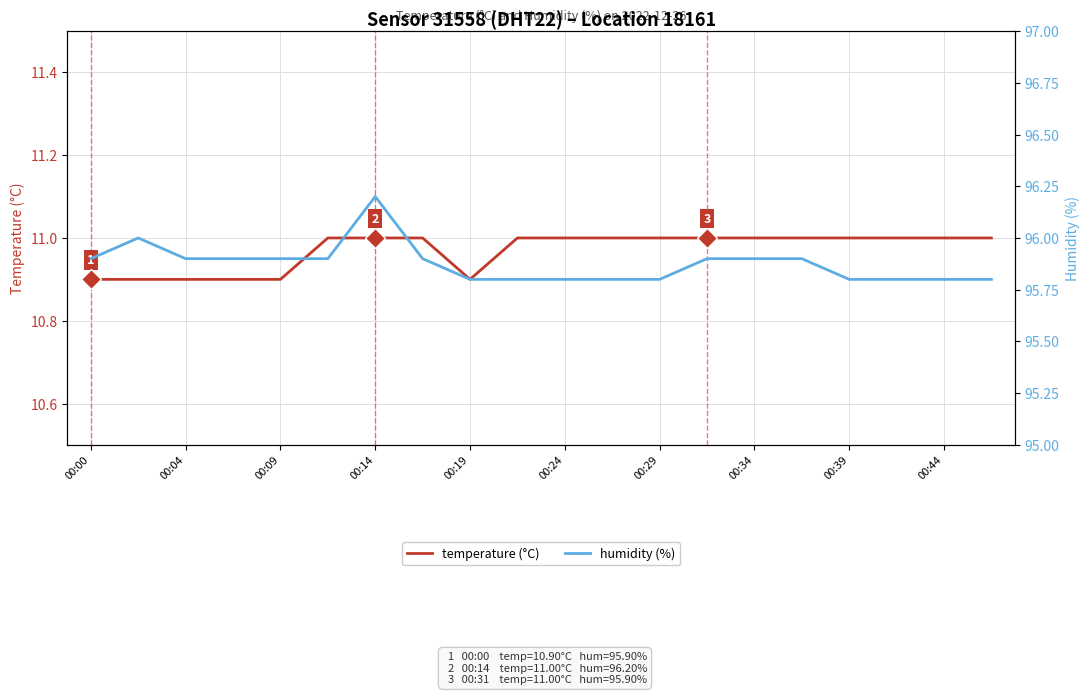

The humidity (%) series shows 147.6 at 15. True or false?

False